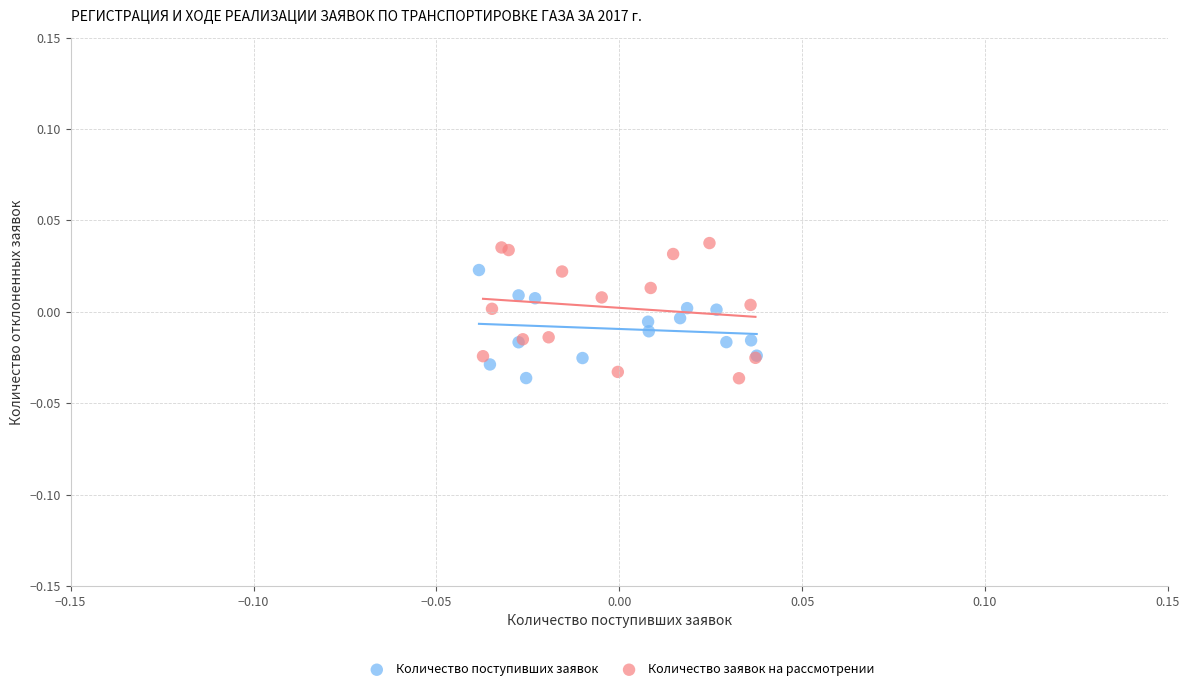

Which series reaches the maximum Y coordinate?

Количество заявок на рассмотрении